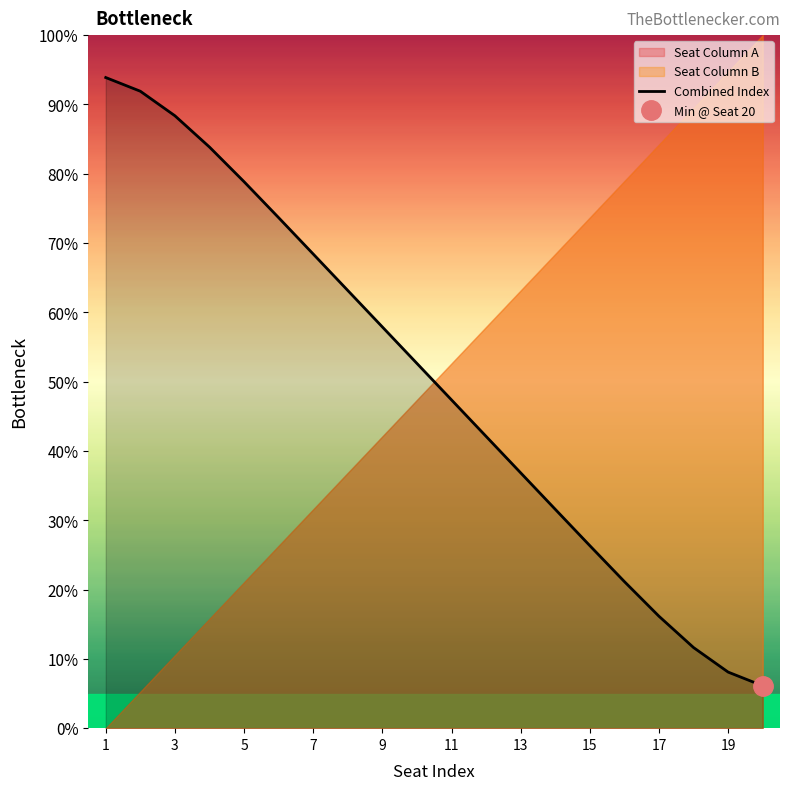

The Combined Index series shows 82.2 at 11. True or false?

False